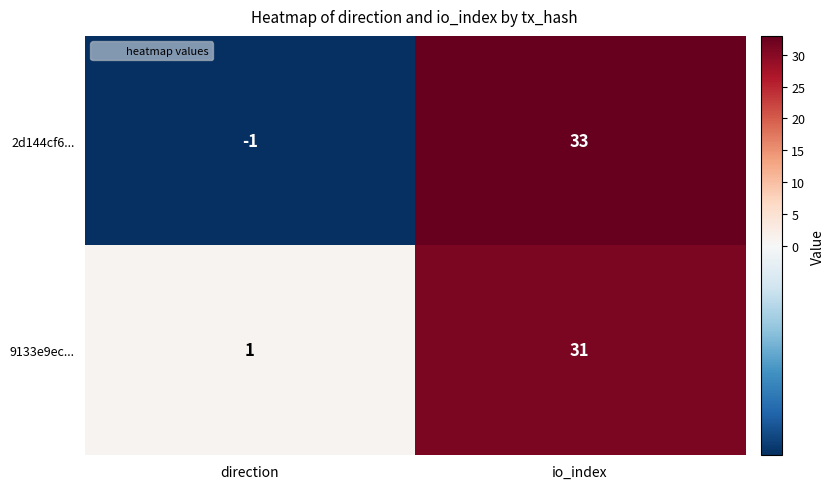

Is it true that 9133e9ec... equals 8 at io_index?

False